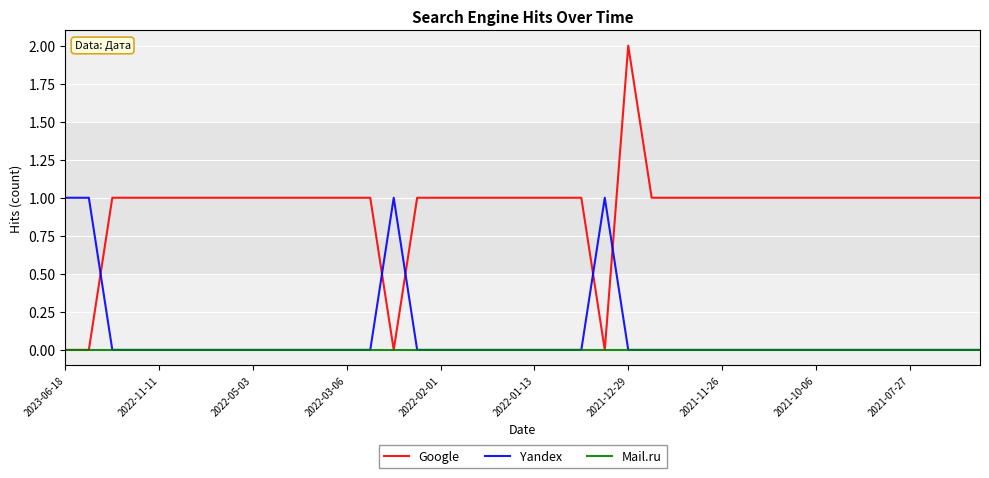

How many times do Yandex and Google cross each other?

5